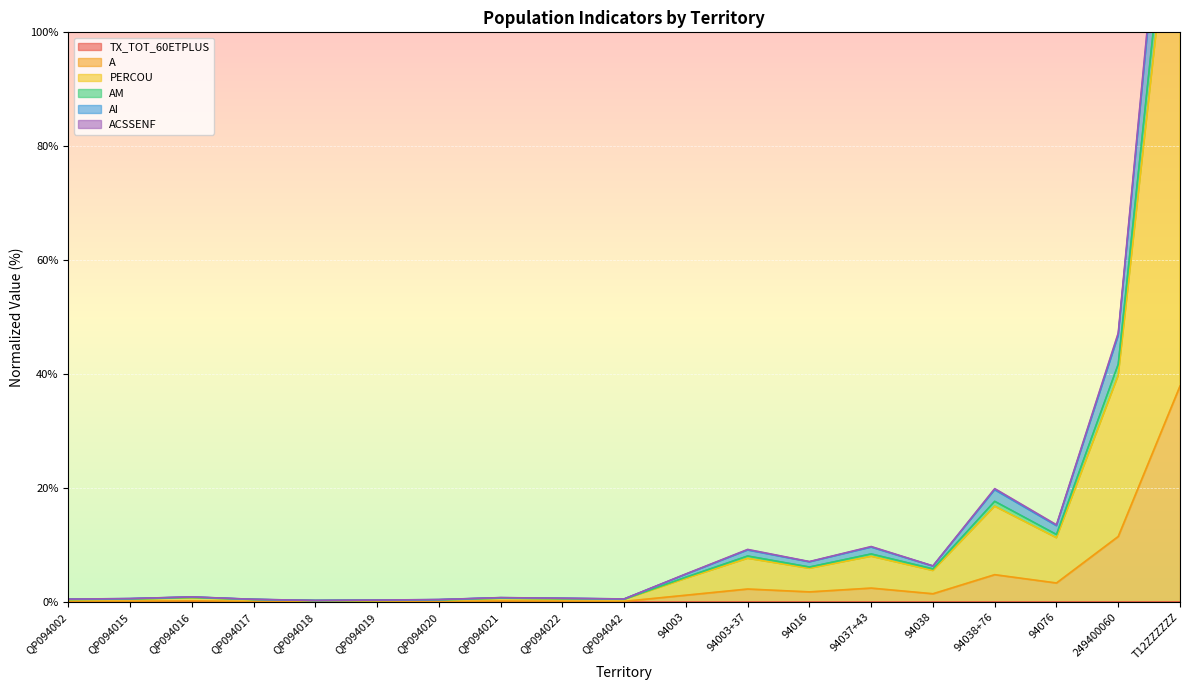

Where is the first local minimum for AI?

QP094018